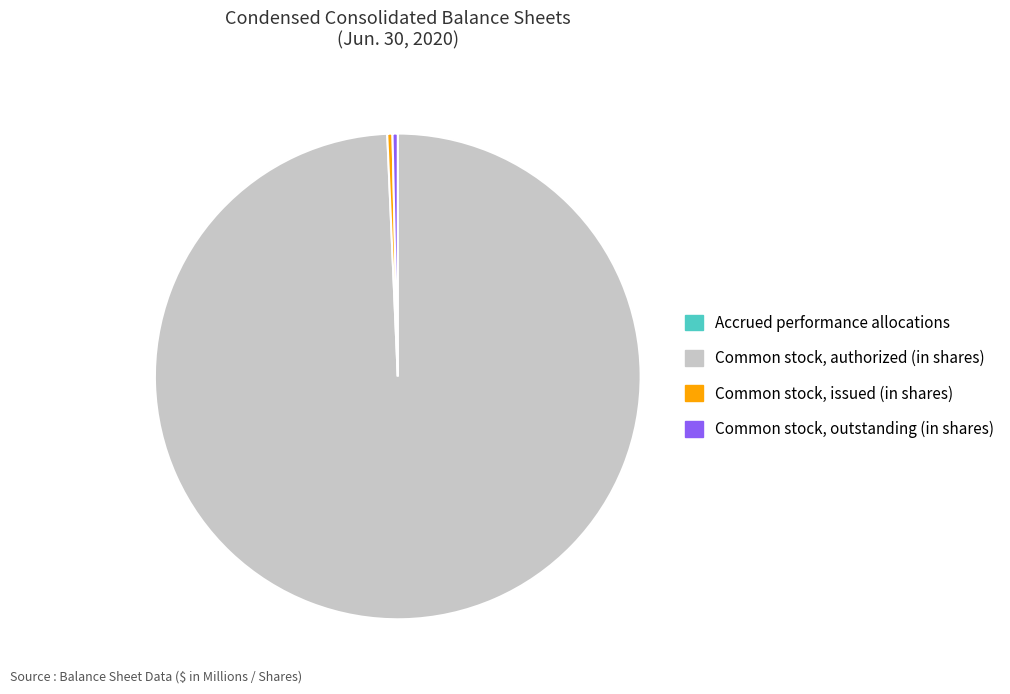

Which slice is the largest?

Common stock, authorized (in shares)